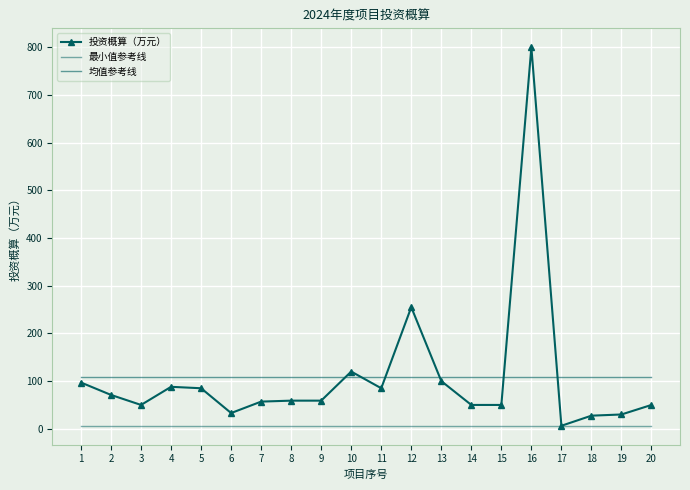

What is the sum of all 投资概算（万元） values?

2172.8